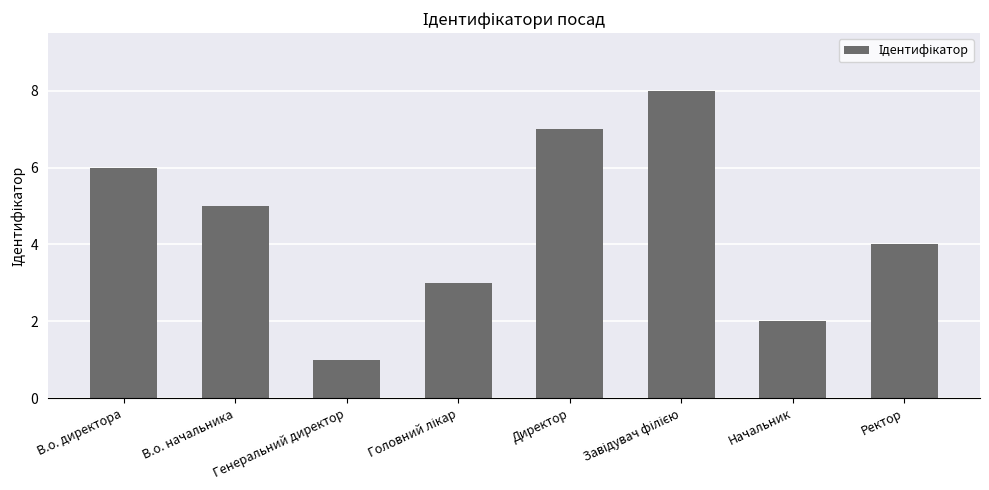

The chart shows a value of 1 at Начальник. True or false?

False